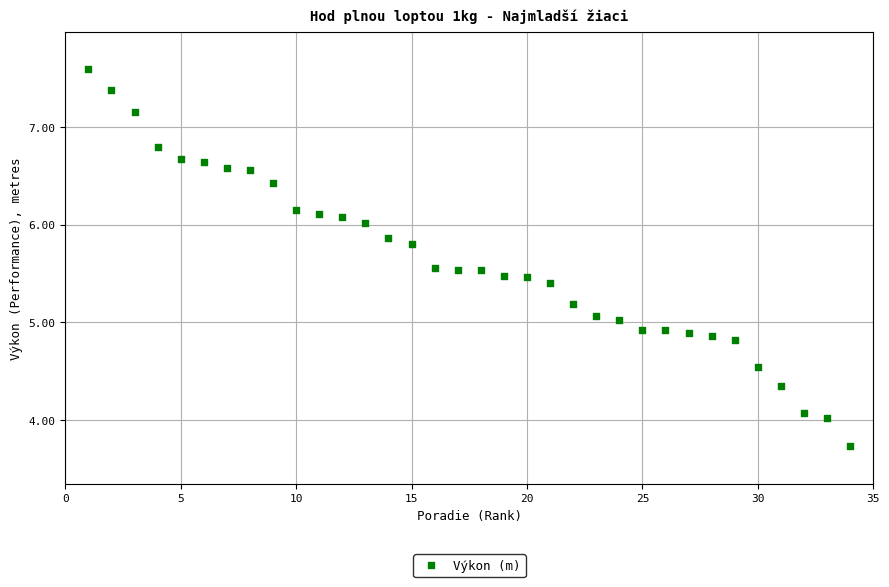

What is the range of Y values (max minus min)?

3.9